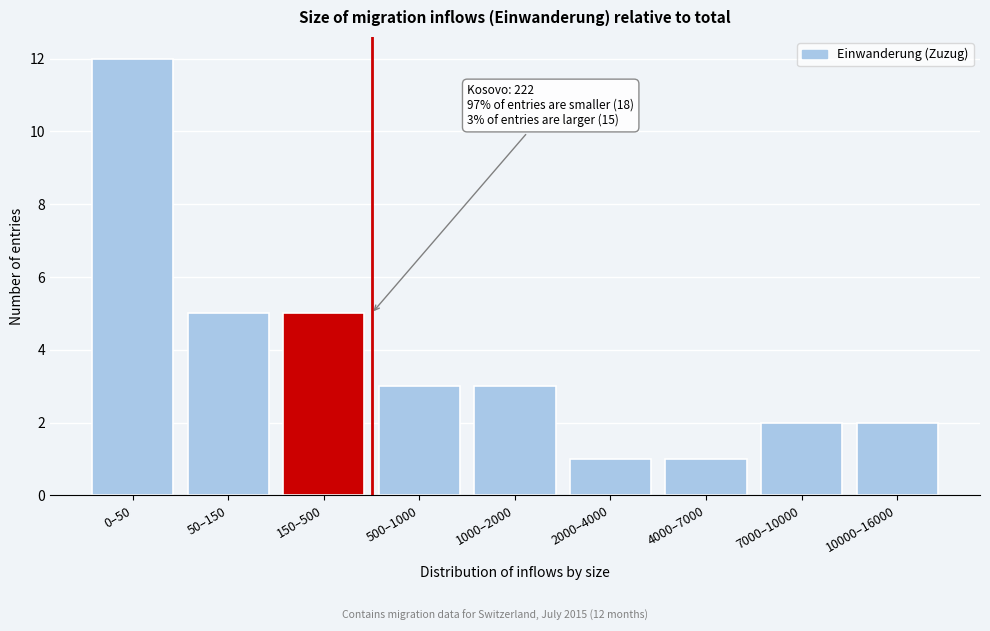

Reading right to left, what are all the values shown in this chart?

10000–16000=2	7000–10000=2	4000–7000=1	2000–4000=1	1000–2000=3	500–1000=3	150–500=5	50–150=5	0–50=12